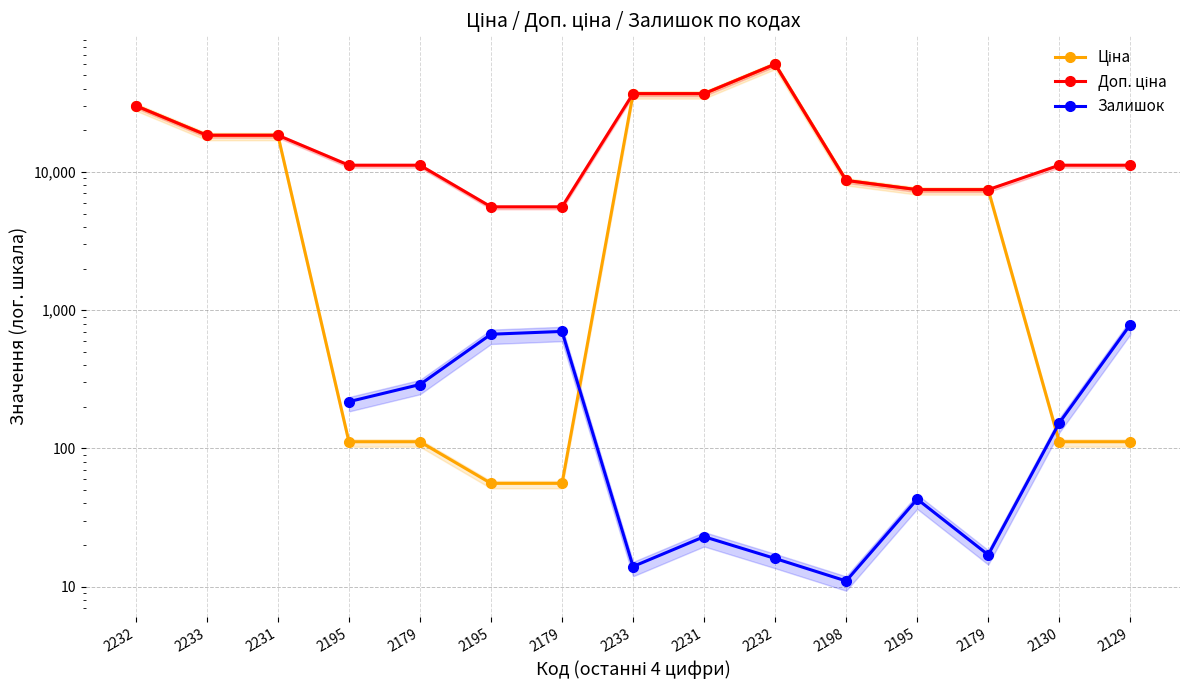

How many series are shown in this chart?

3